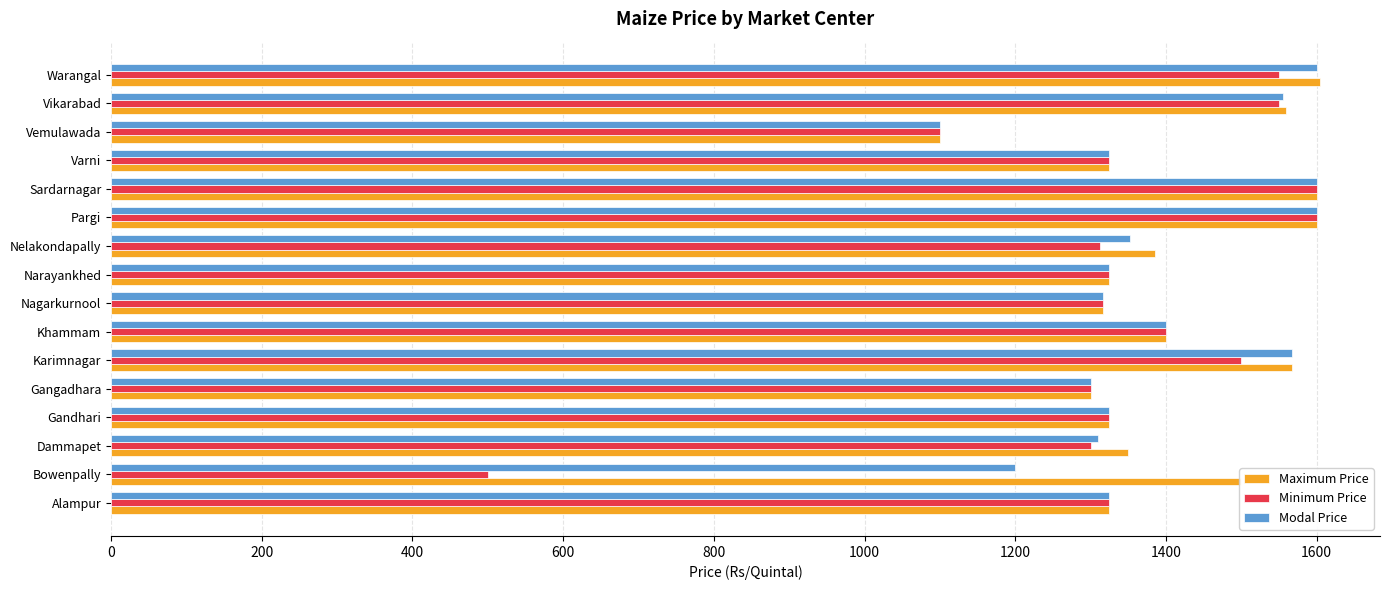

What is the approximate value of Minimum Price at Gandhari?

1325